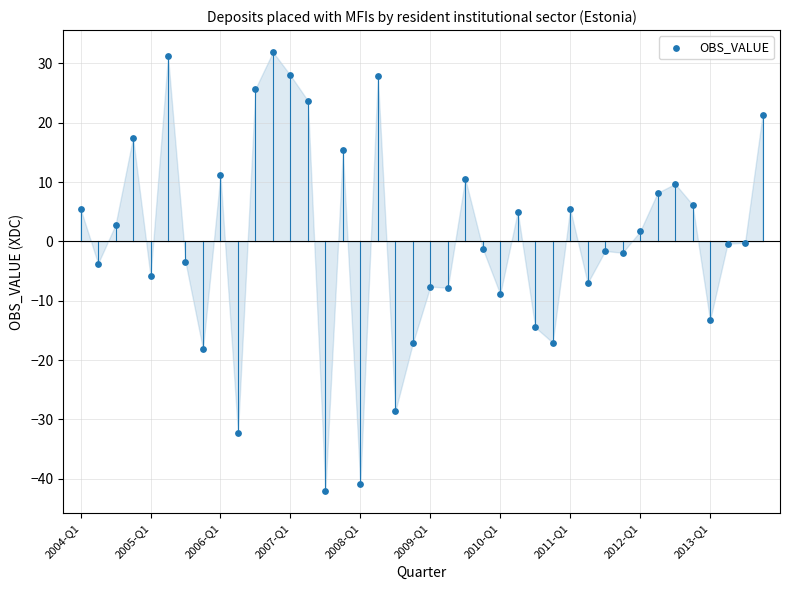

What is the range of Y values (max minus min)?

74.1